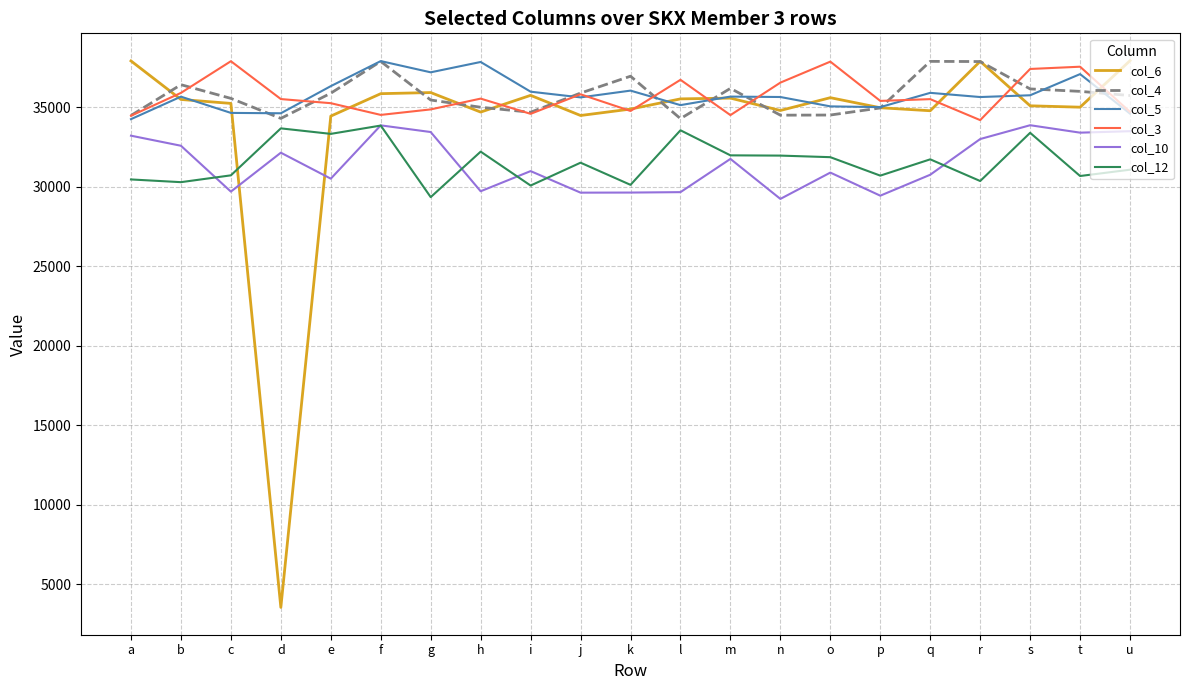

What is the average value of the col_3 series?

35706